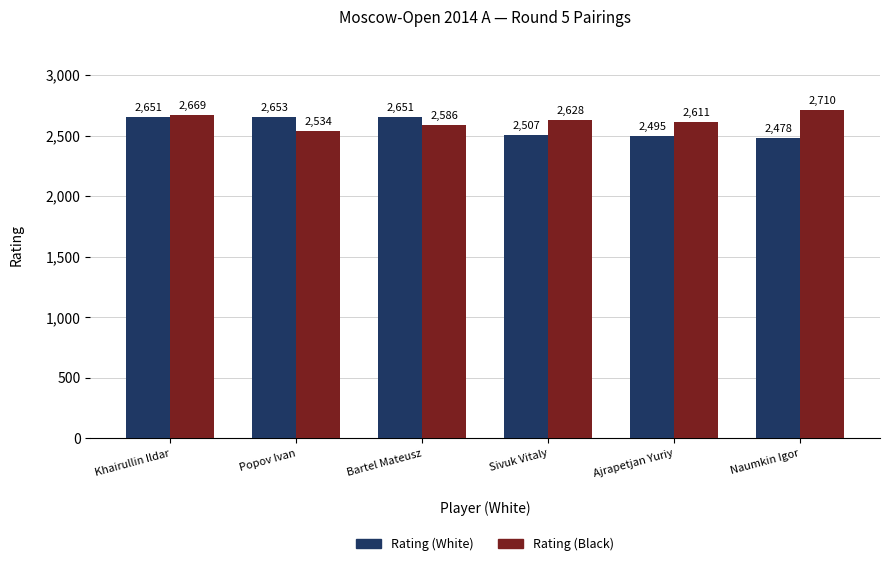

Rank the series at Naumkin Igor from highest to lowest value.

Rating (Black), Rating (White)